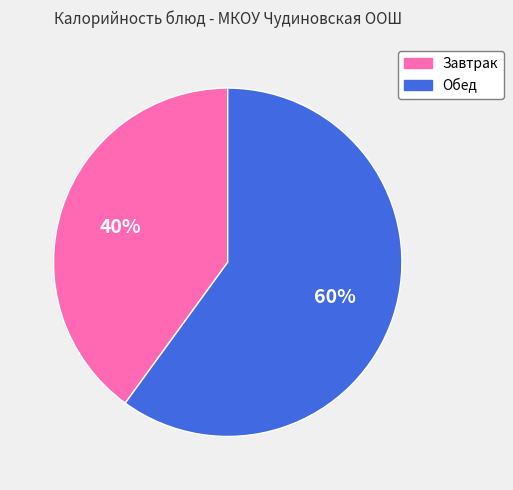

Do Обед and Завтрак together represent more than half of the pie?

Yes